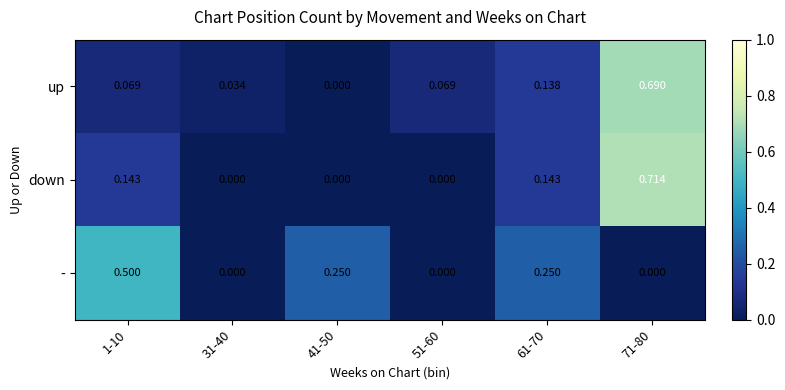

What is the total value across all series at 71-80?

1.4